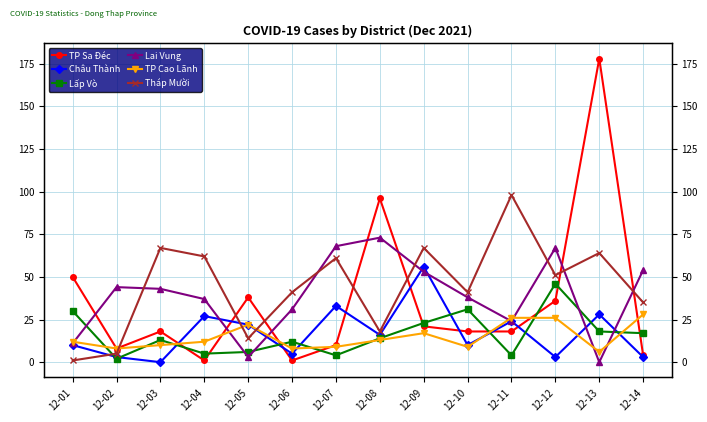

Does the chart display data point markers on the line(s)?

Yes